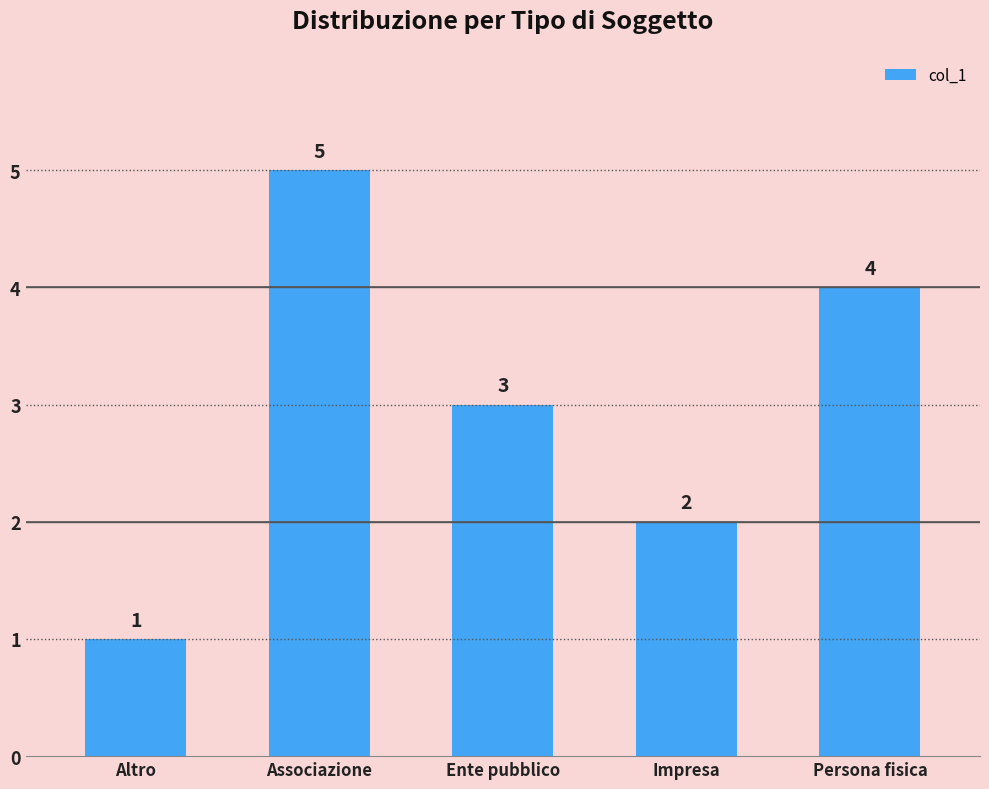

What is the smallest value displayed?

1